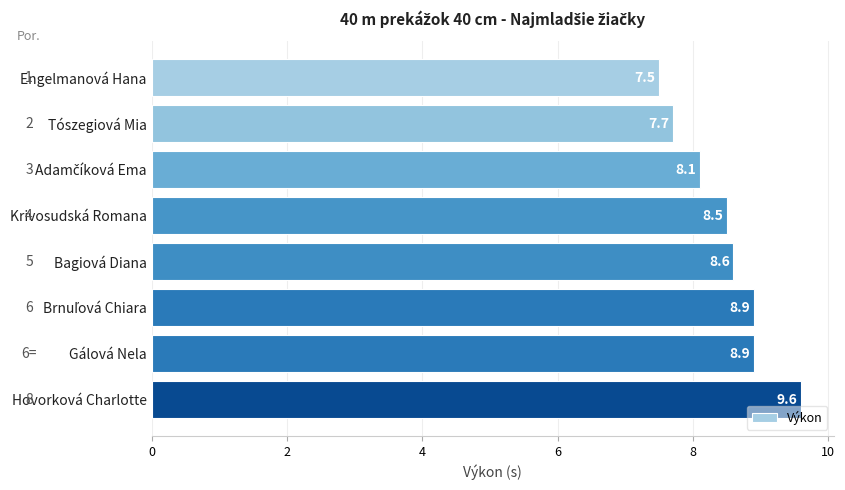

What is the difference between the maximum and minimum values?

2.1